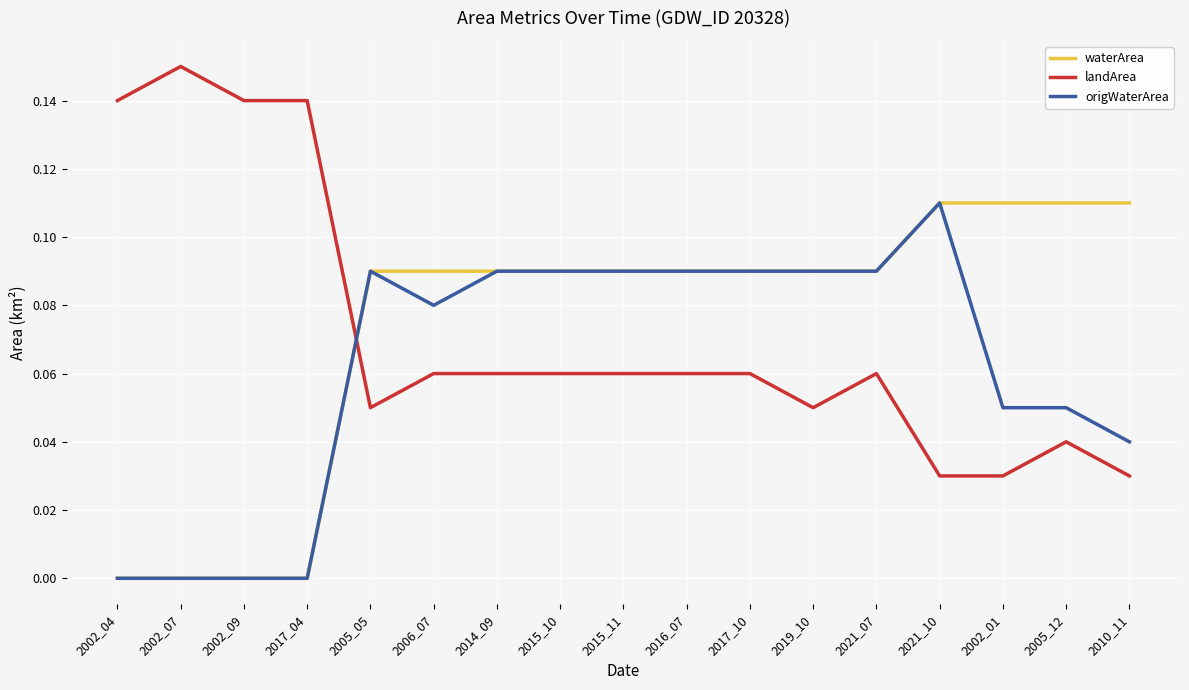

Which series has the widest spread of values?

landArea